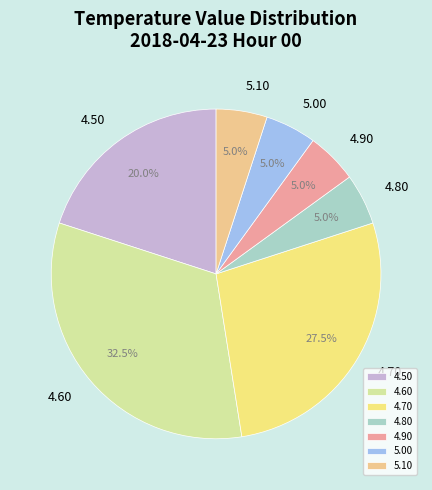

What percentage do 4.60 and 5.00 together represent?

37.5%